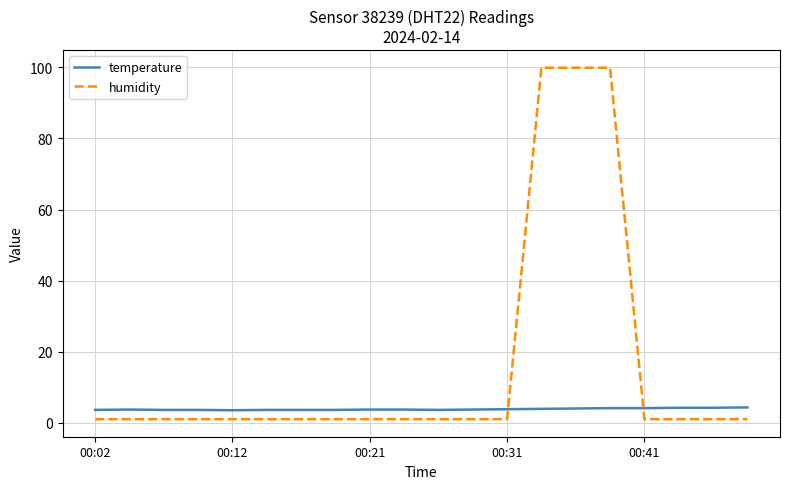

What is the maximum value shown in the chart?

99.9